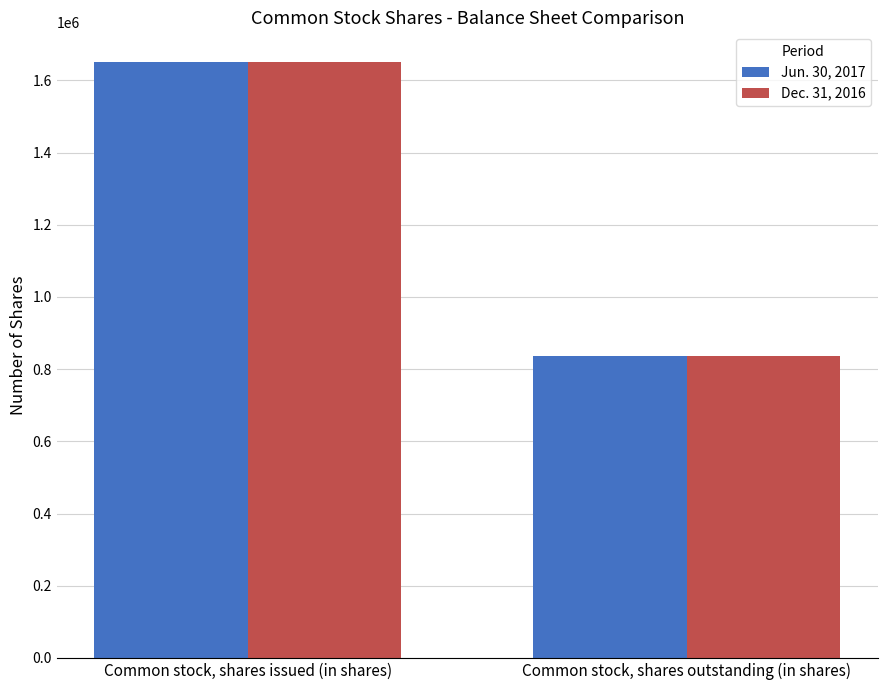

What is the sum of all Jun. 30, 2017 values?

2487381